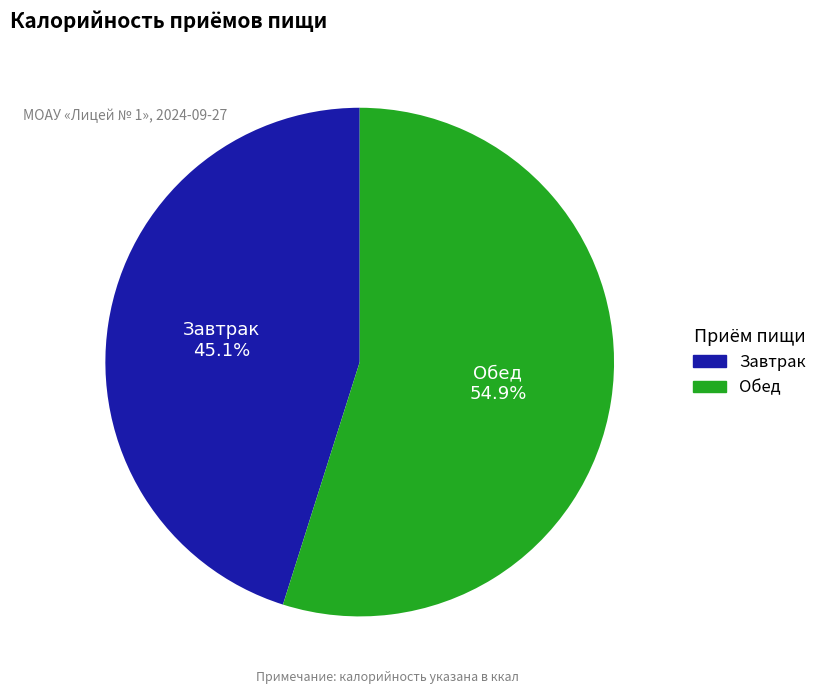

To the nearest percent, what is the difference between the Завтрак and Обед slice percentages?

10%